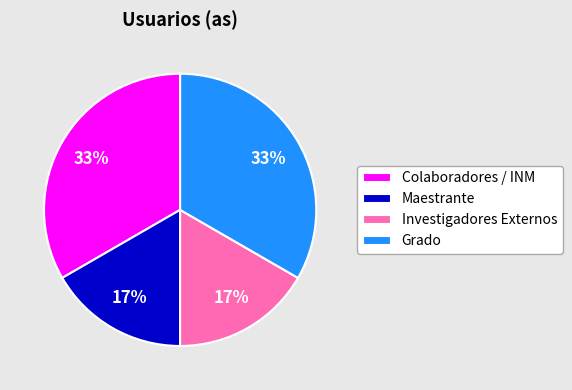

Does any single category account for the majority?

No